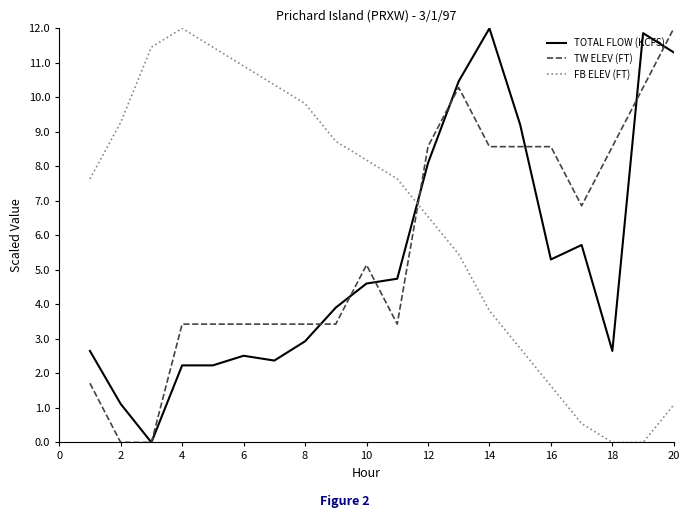

What is the maximum value shown in the chart?

12.0